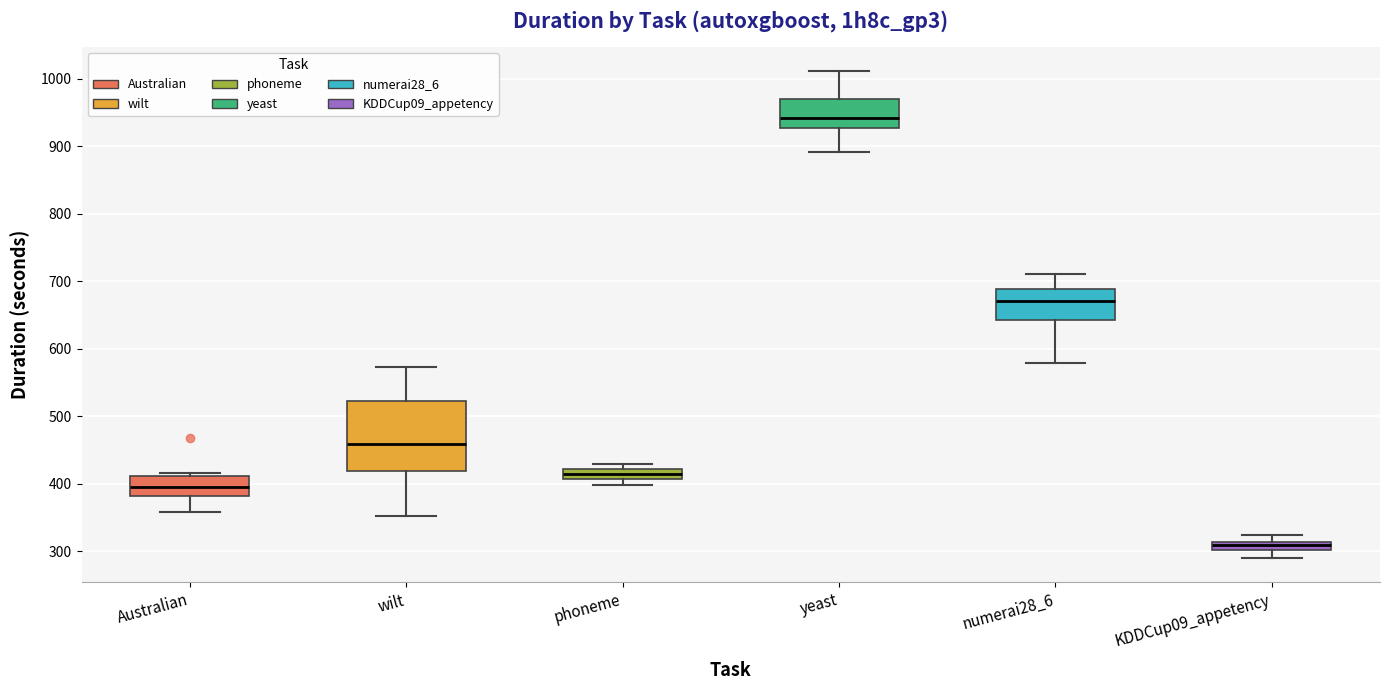

Comparing the boxes themselves (not the whiskers), which one is the tallest?

wilt